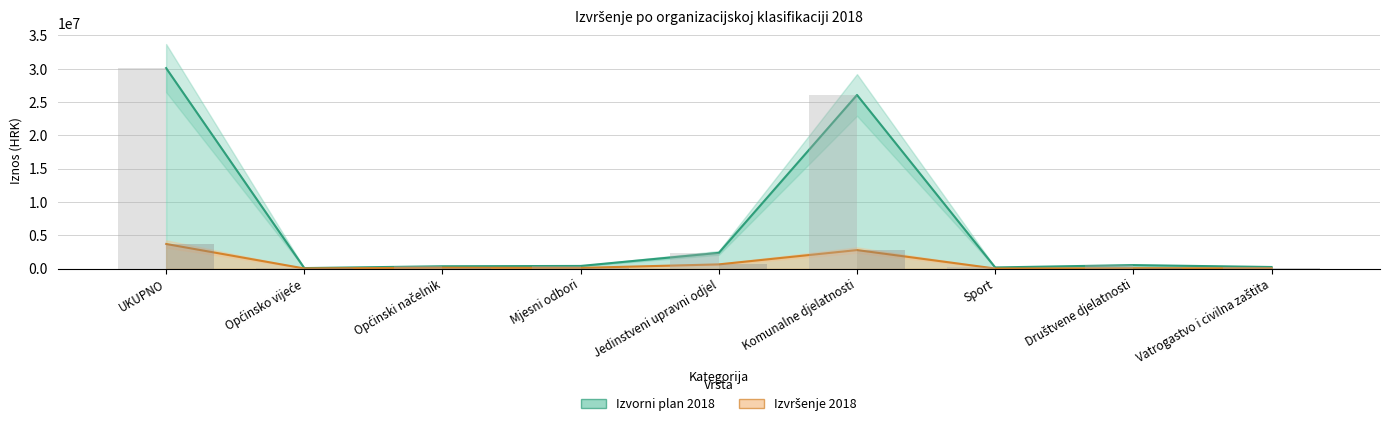

What is the sum of the Izvorni plan 2018 values at Komunalne djelatnosti and Mjesni odbori?

26449000.0